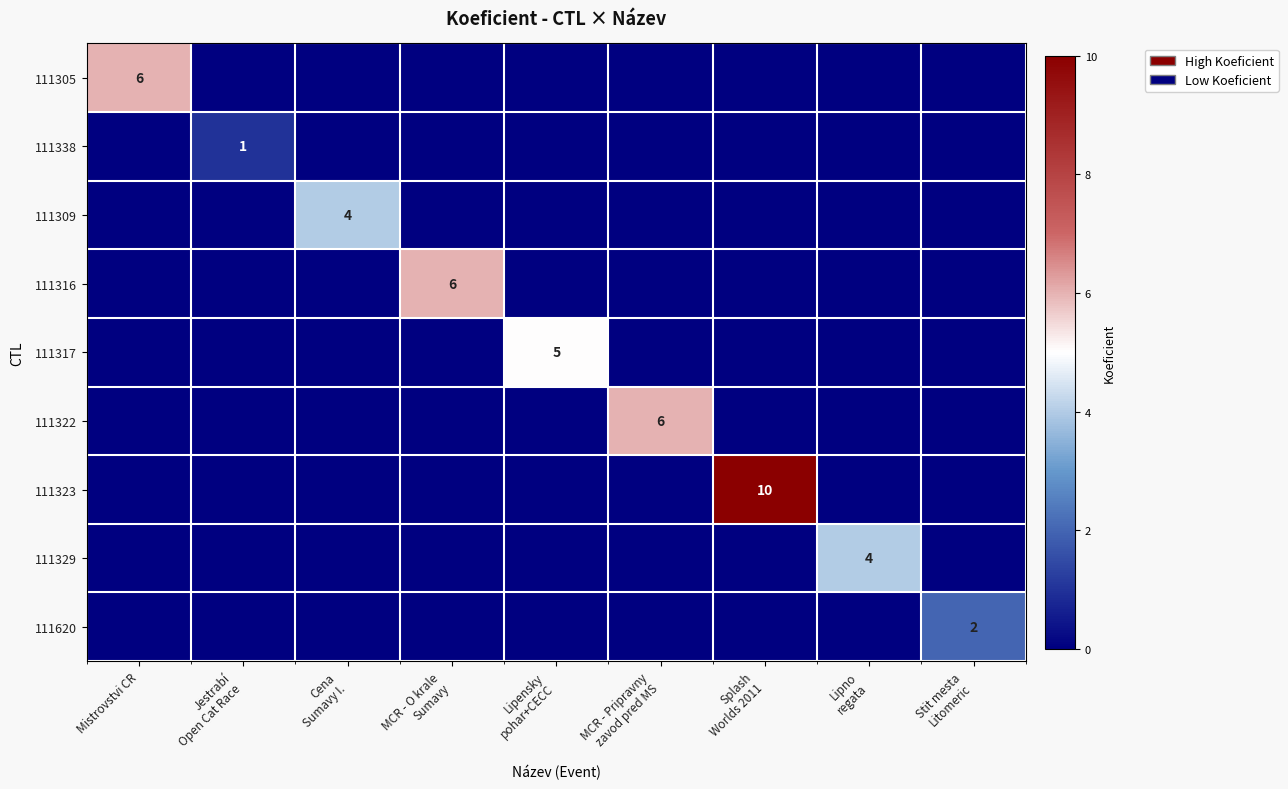

The 111322 series shows 3 at Stit mesta Litomeric. True or false?

False